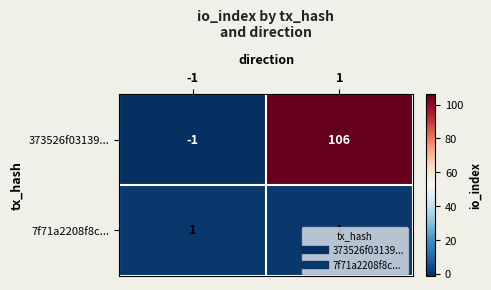

The value of 373526f03139... at 1 is 24. True or false?

False